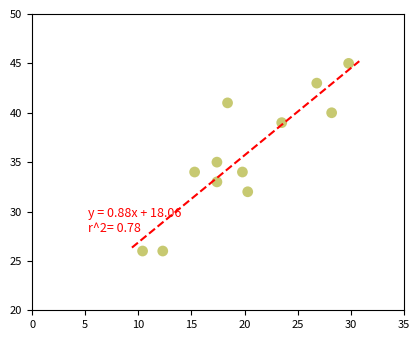

What is the range of Y values (max minus min)?

19